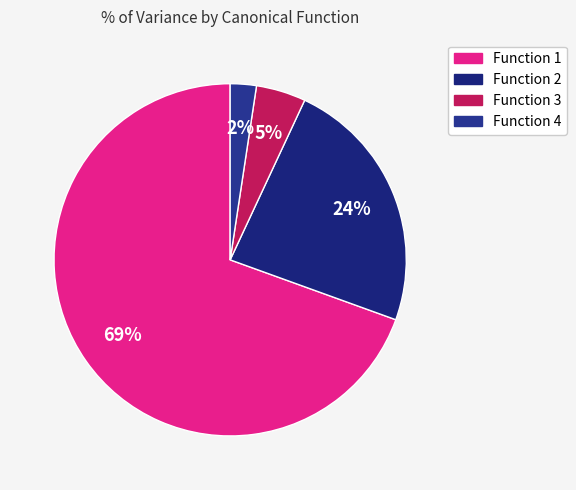

How many segments does this pie chart have?

4